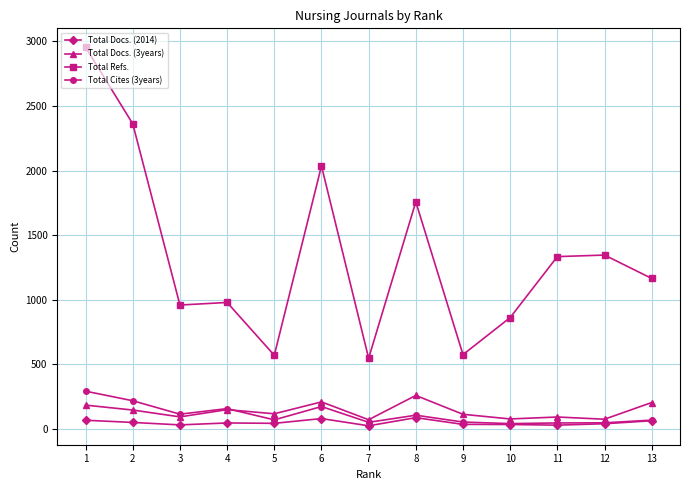

True or false: Total Cites (3years) has more than 2 interior local peaks.

True